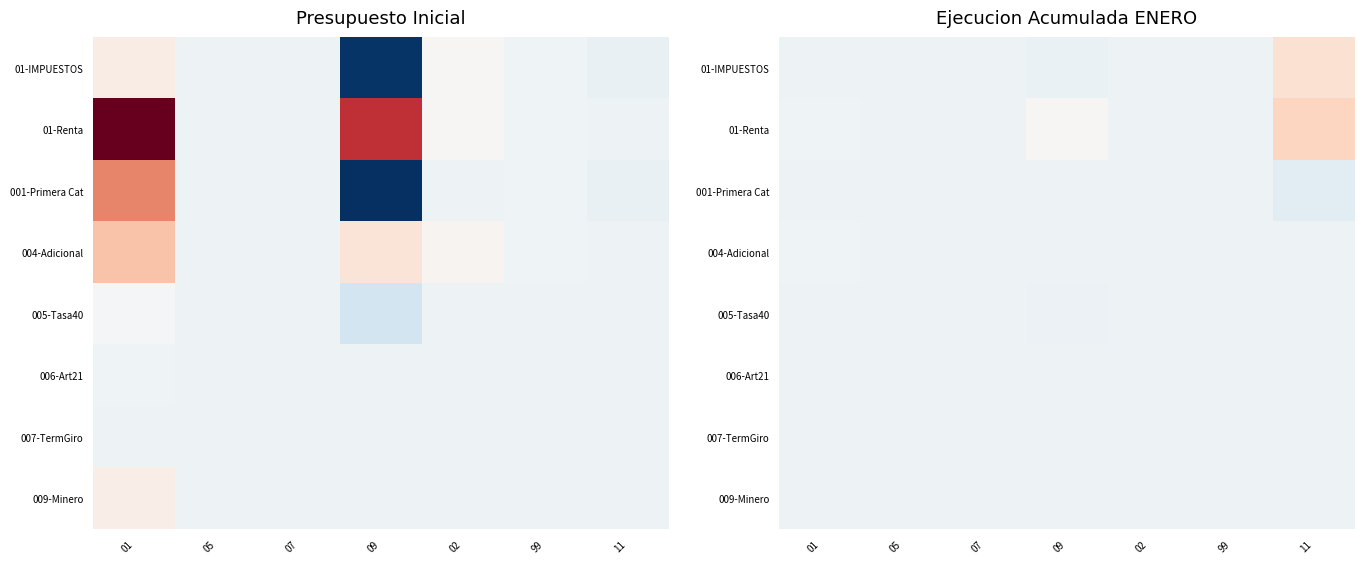

How many data points does each series have?

7